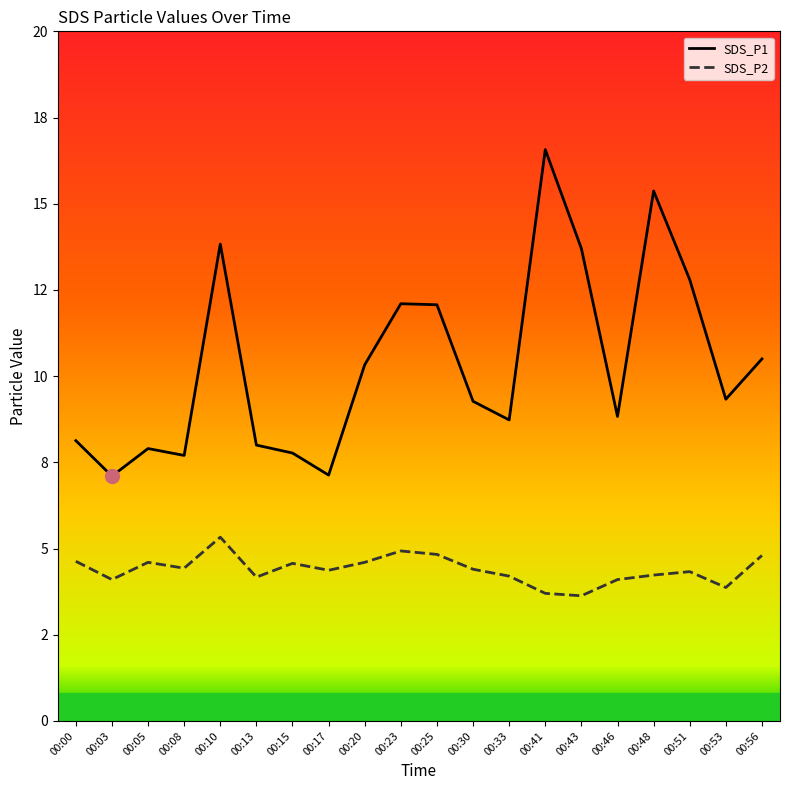

True or false: SDS_P2 has a value of 2.1 at 00:17.

False